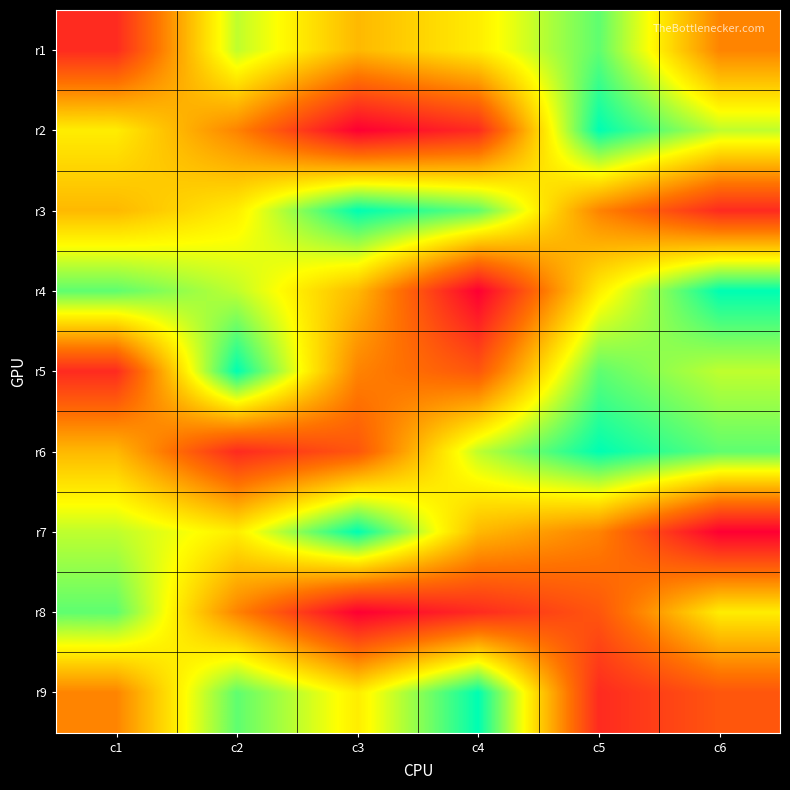

What is the greatest value displayed?

9